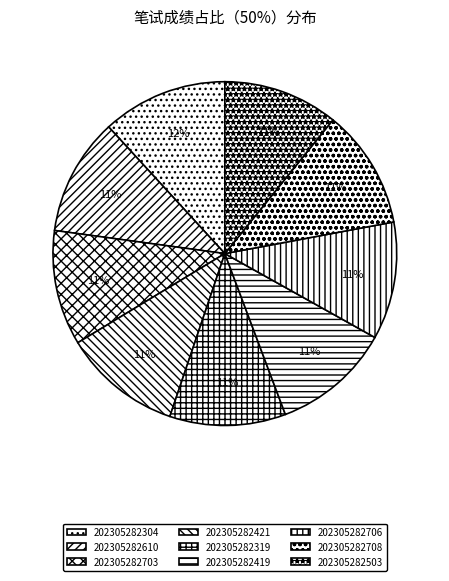

Rank the categories by value from highest to lowest.

202305282304, 202305282708, 202305282419, 202305282421, 202305282706, 202305282610, 202305282319, 202305282703, 202305282503